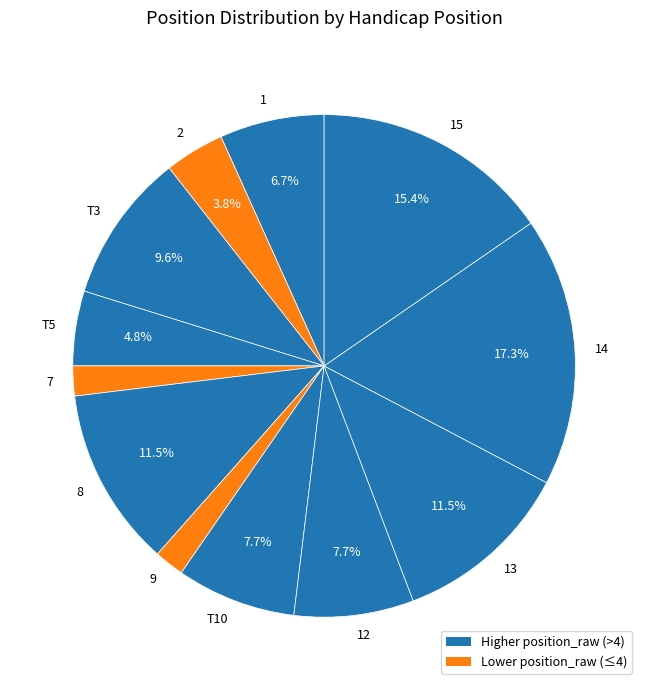

To the nearest percent, what is the combined percentage of 12 and 15?

23%